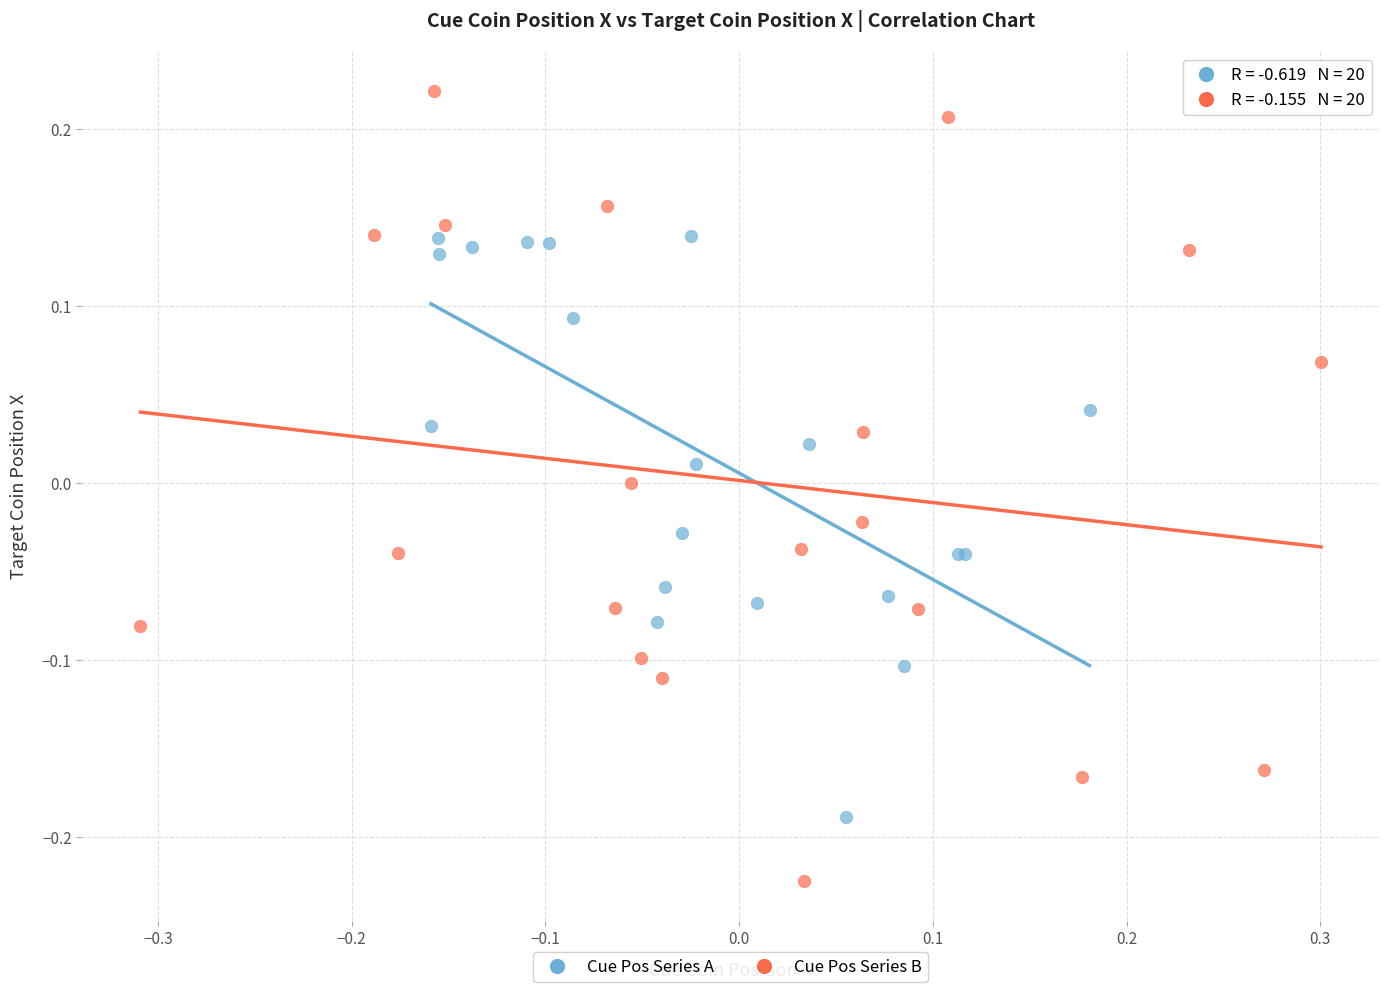

Which series reaches the maximum Y coordinate?

Cue Pos Series B